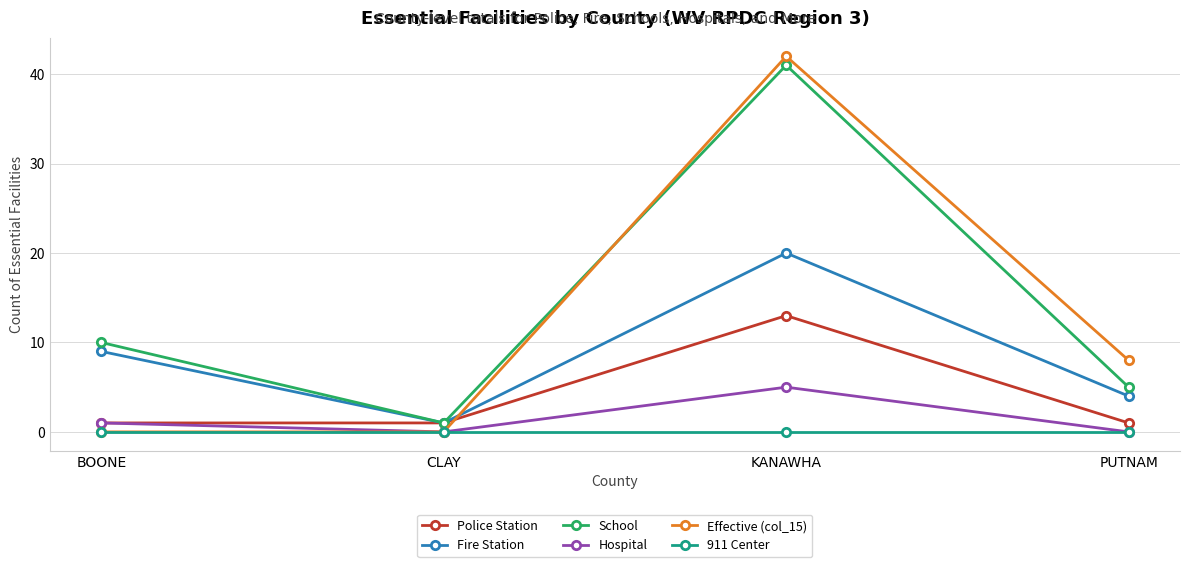

Is the value of School at CLAY greater than the value of Fire Station at BOONE?

No